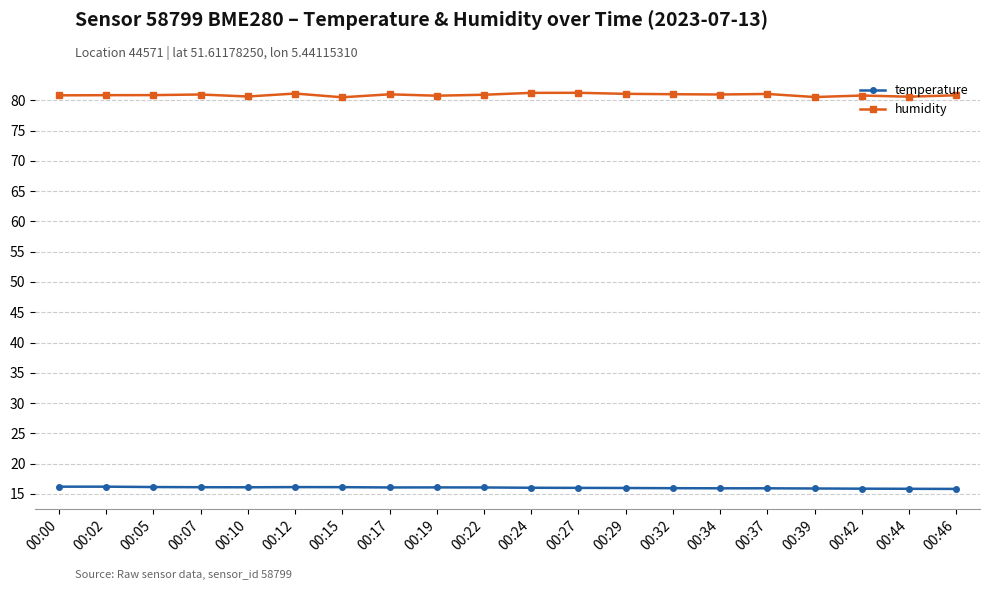

What are all the series names shown in the legend?

temperature, humidity